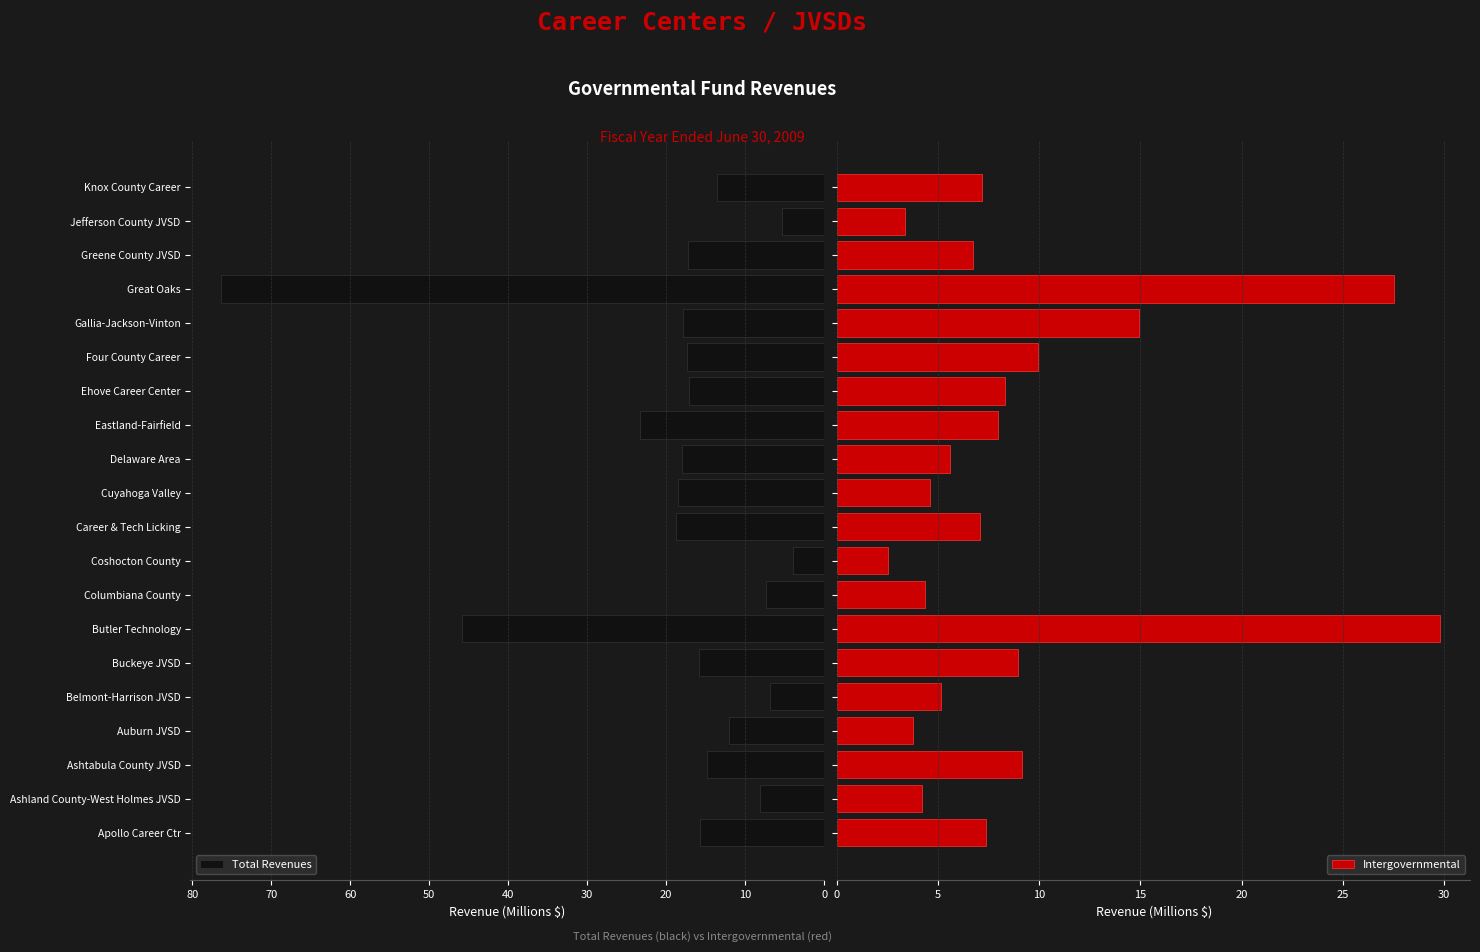

What is the sum of all Intergovernmental values?

178.4